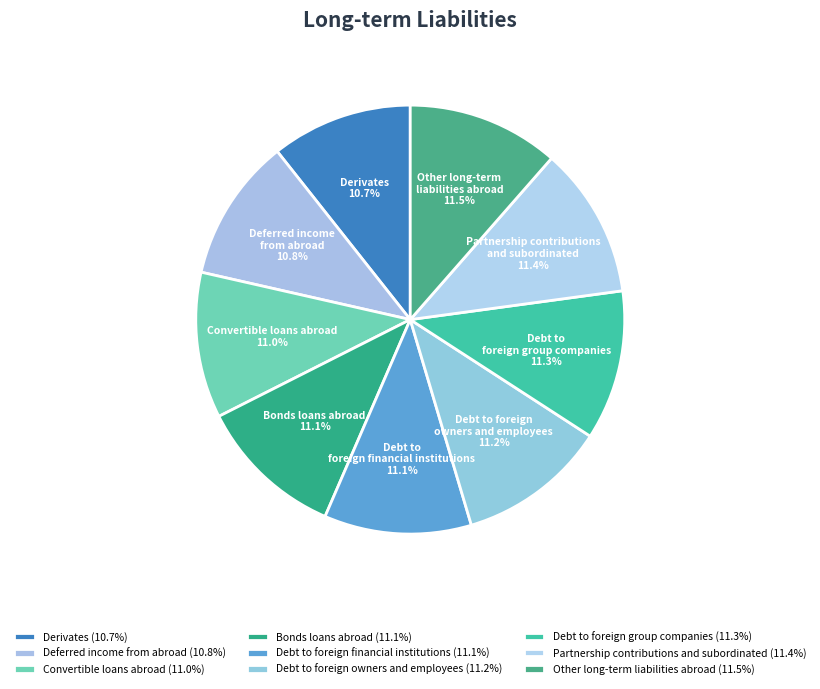

To the nearest percent, what is the combined percentage of Partnership contributions and subordinated and Bonds loans abroad?

22%